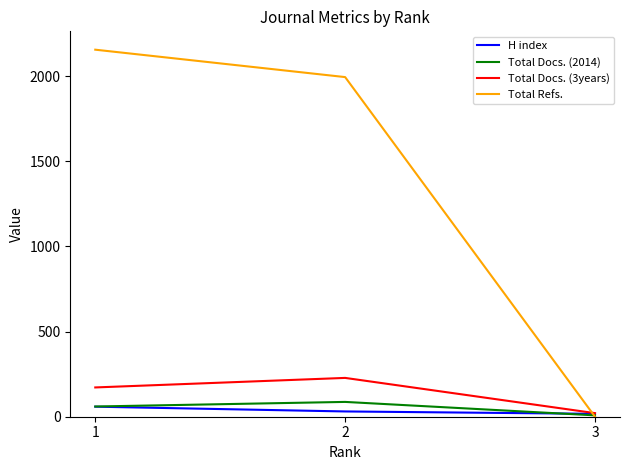

The value of Total Docs. (2014) at 1 is 60. True or false?

True